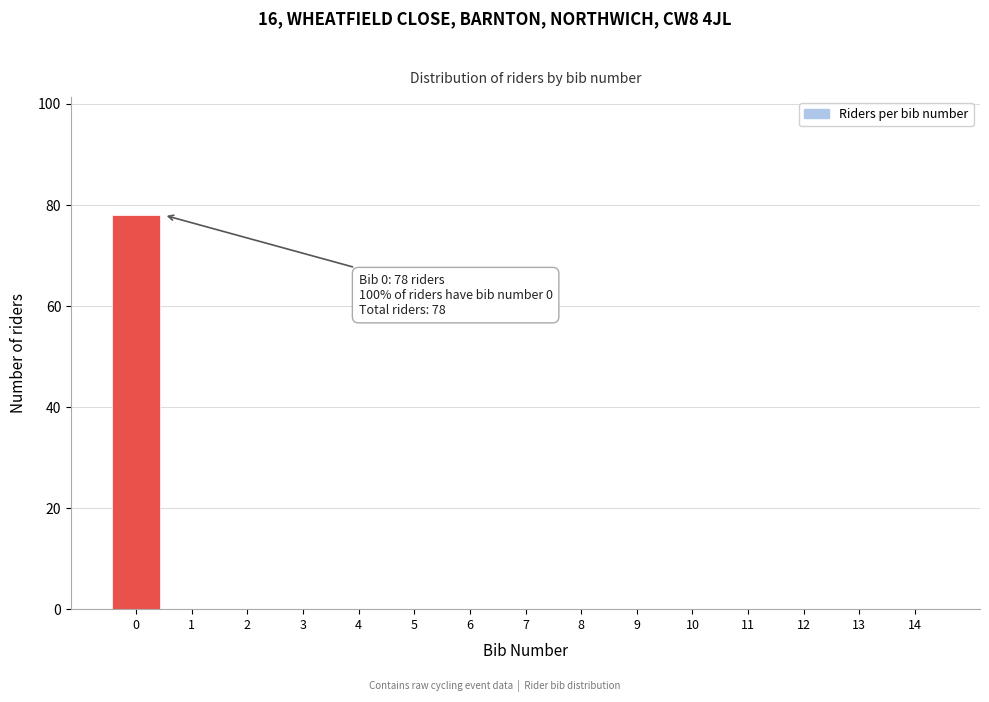

Which range on the x-axis has the tallest bar?

-0.5 to 0.5